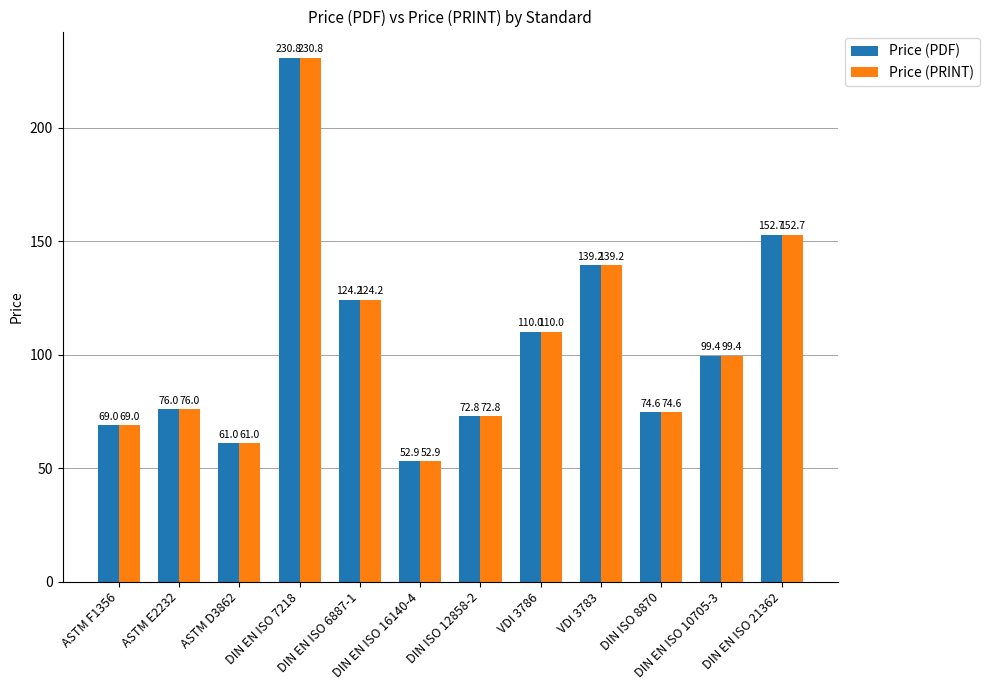

At how many categories does at least one series exceed 90?

6